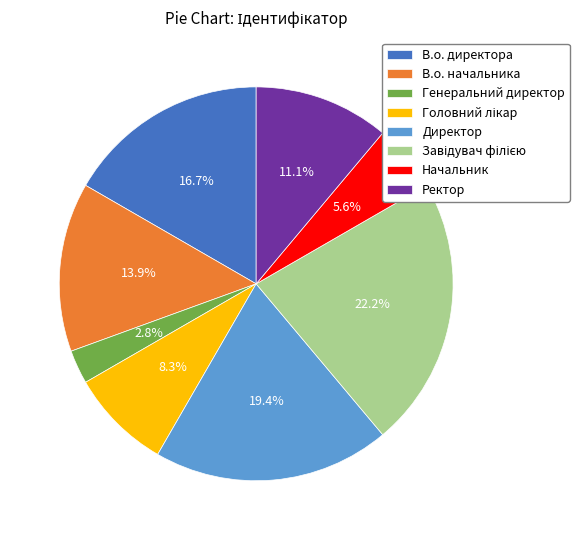

What is the total percentage of В.о. директора and Ректор?

27.8%